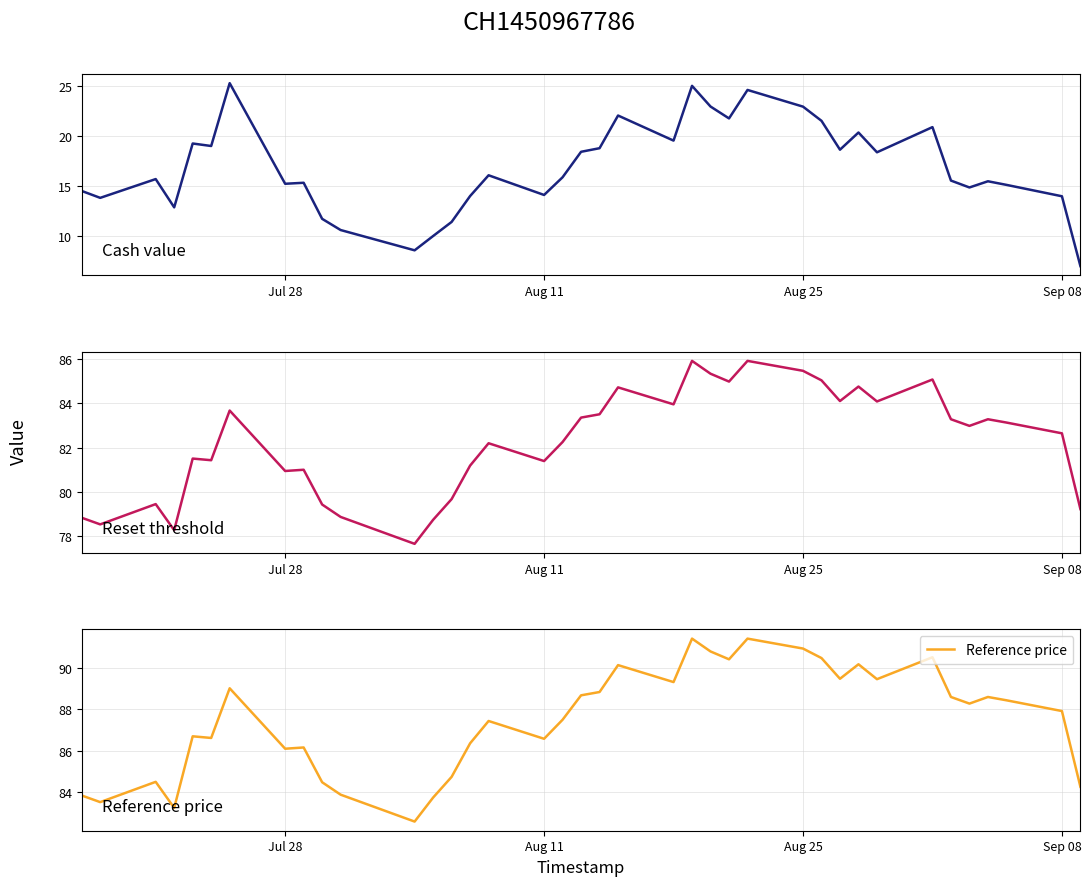

What is the highest value of the Reference price series?

91.4